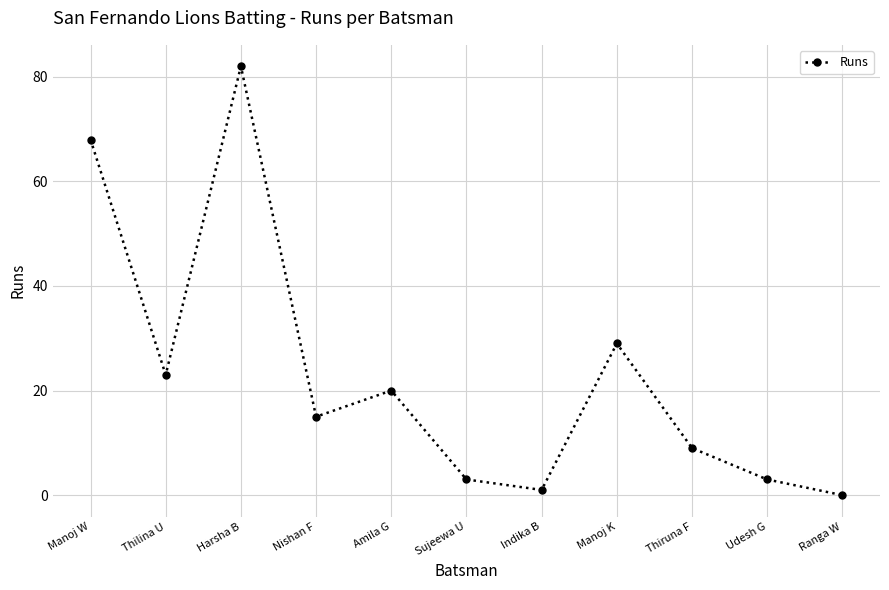

The chart shows a value of 20 at Amila G. True or false?

True